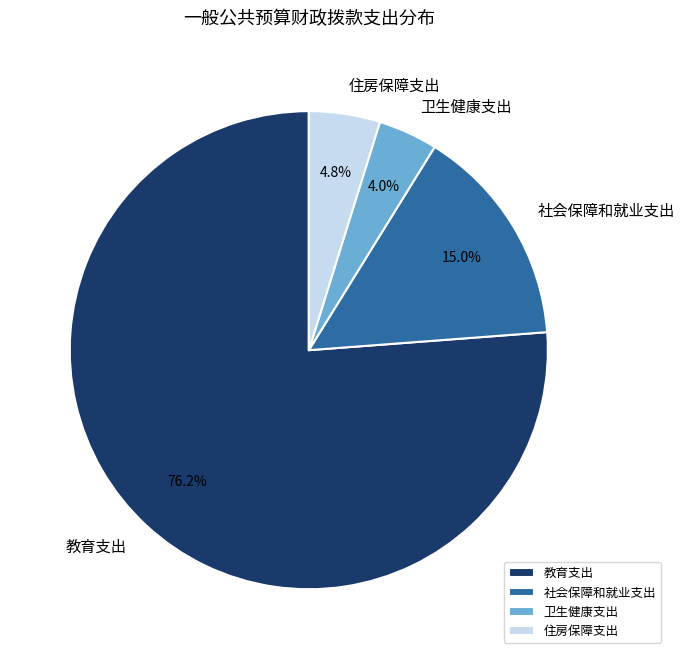

To the nearest percent, what percentage of the pie is 社会保障和就业支出?

15%